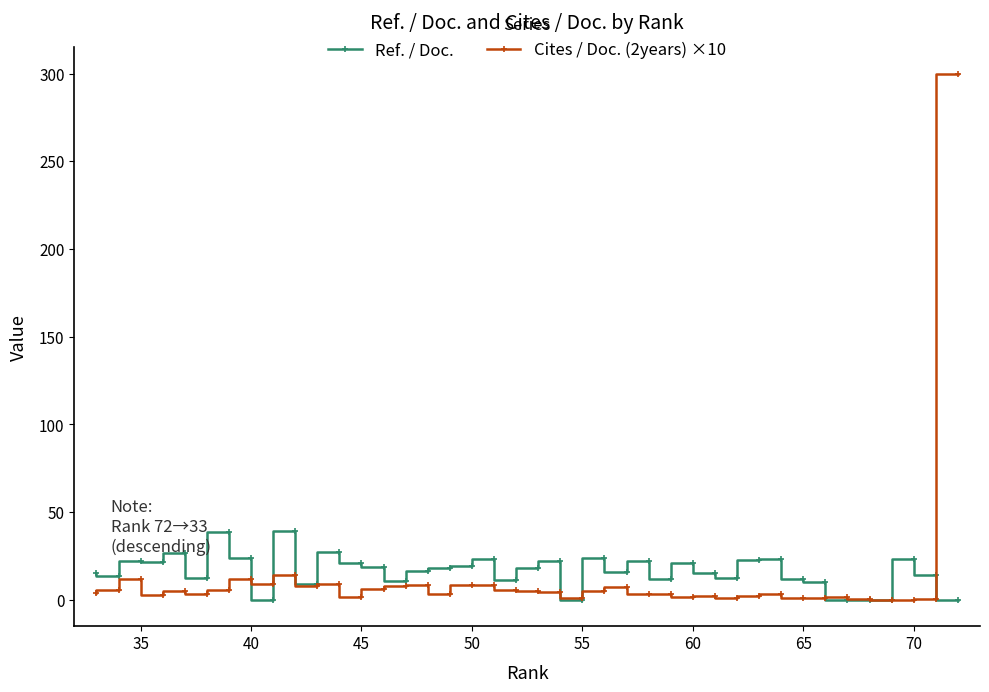

How many data points in Ref. / Doc. are above 17?

20